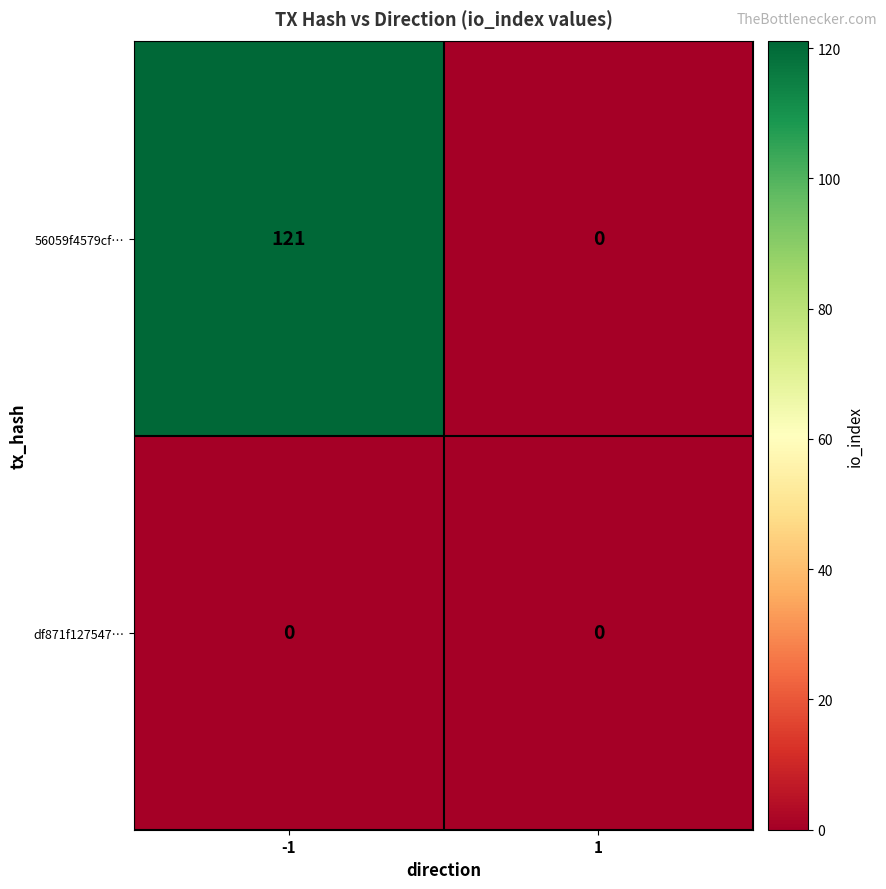

The value of 56059f4579cf… at -1 is 158. True or false?

False